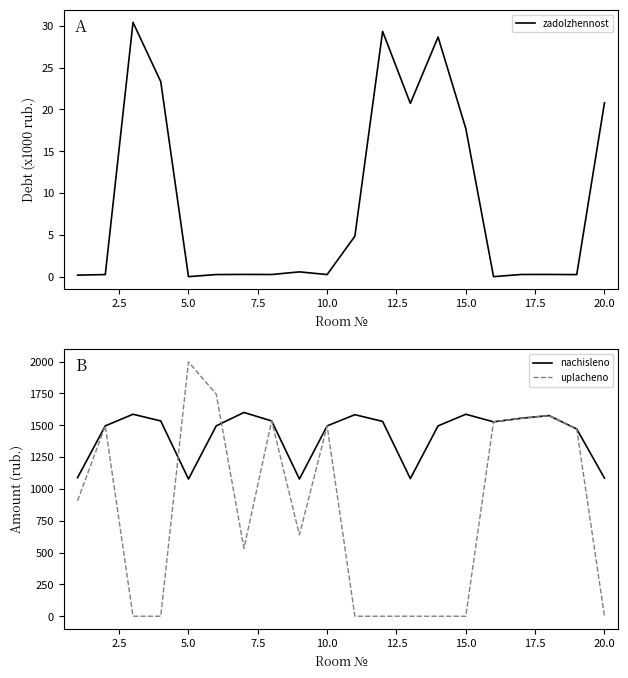

What is the highest value of the nachisleno series?

1600.6